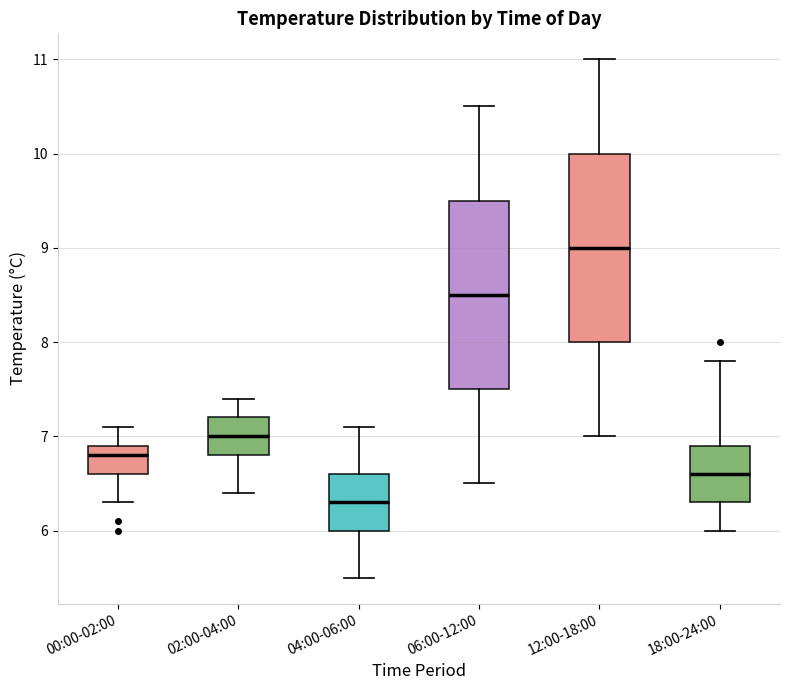

Reading left to right, read every box against the y-axis: the position of its median line, the range the box covers, and the ends of its whiskers. The values are not printed on the chart, so give them approximately, as read against the axis.

00:00-02:00: median 6.8, box 6.6 to 6.9, whiskers 6.3 to 7.1
02:00-04:00: median 7.0, box 6.8 to 7.2, whiskers 6.4 to 7.4
04:00-06:00: median 6.3, box 6.0 to 6.6, whiskers 5.5 to 7.1
06:00-12:00: median 8.5, box 7.5 to 9.5, whiskers 6.5 to 10.5
12:00-18:00: median 9.0, box 8.0 to 10.0, whiskers 7.0 to 11.0
18:00-24:00: median 6.6, box 6.3 to 6.9, whiskers 6.0 to 7.8